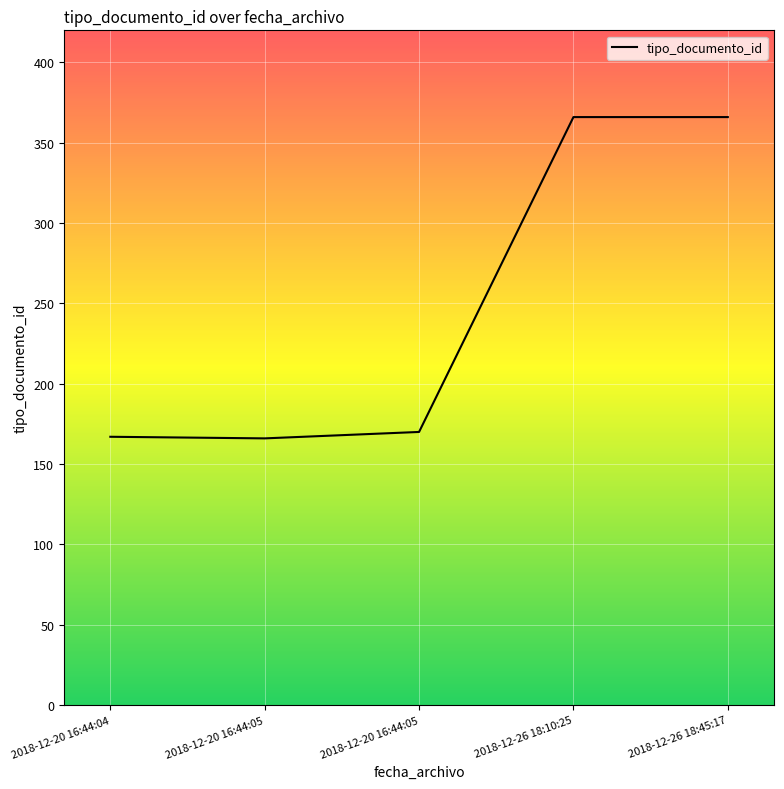

What is the sum of the values at 2018-12-20 16:44:05 and 2018-12-20 16:44:04?

333